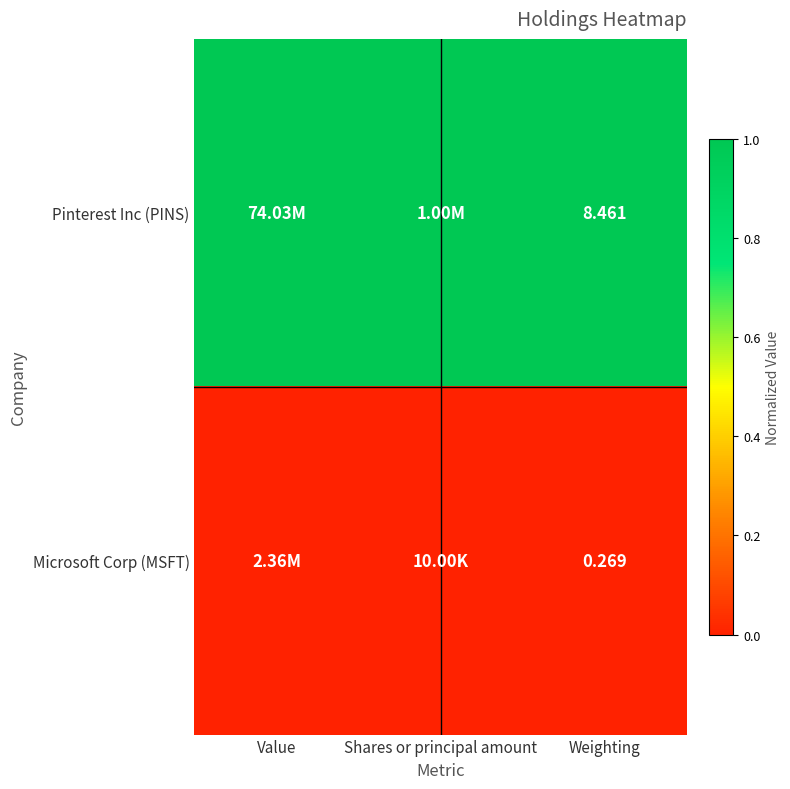

At how many categories does at least one series exceed 0?

3